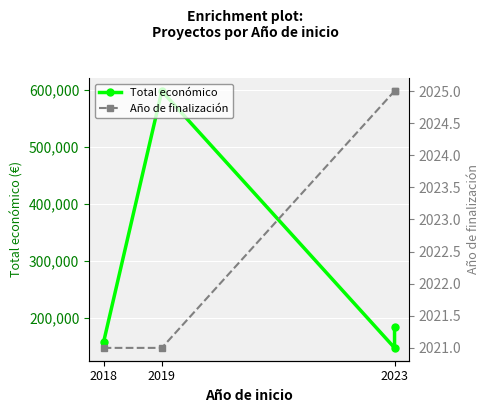

Reading left to right, what are all the values shown in this chart?

Total económico: 157500	597896	147166	184422
Año de finalización: 2021	2021	2025	2025